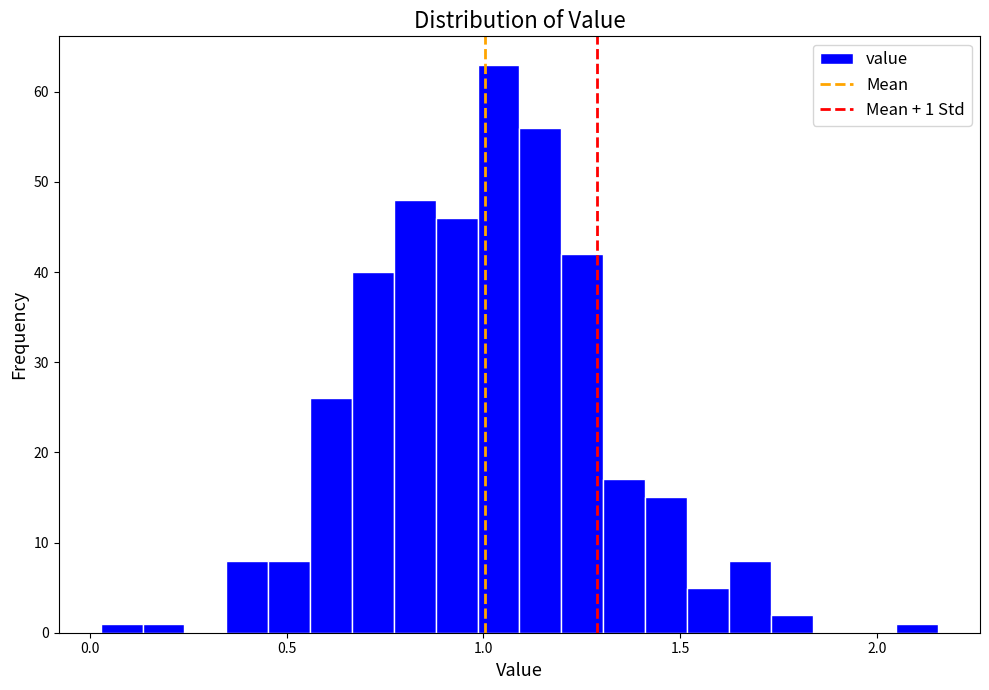

Around what value on the x-axis is the tallest bar? Give the approximate position of its centre, as read against the axis.

1.05